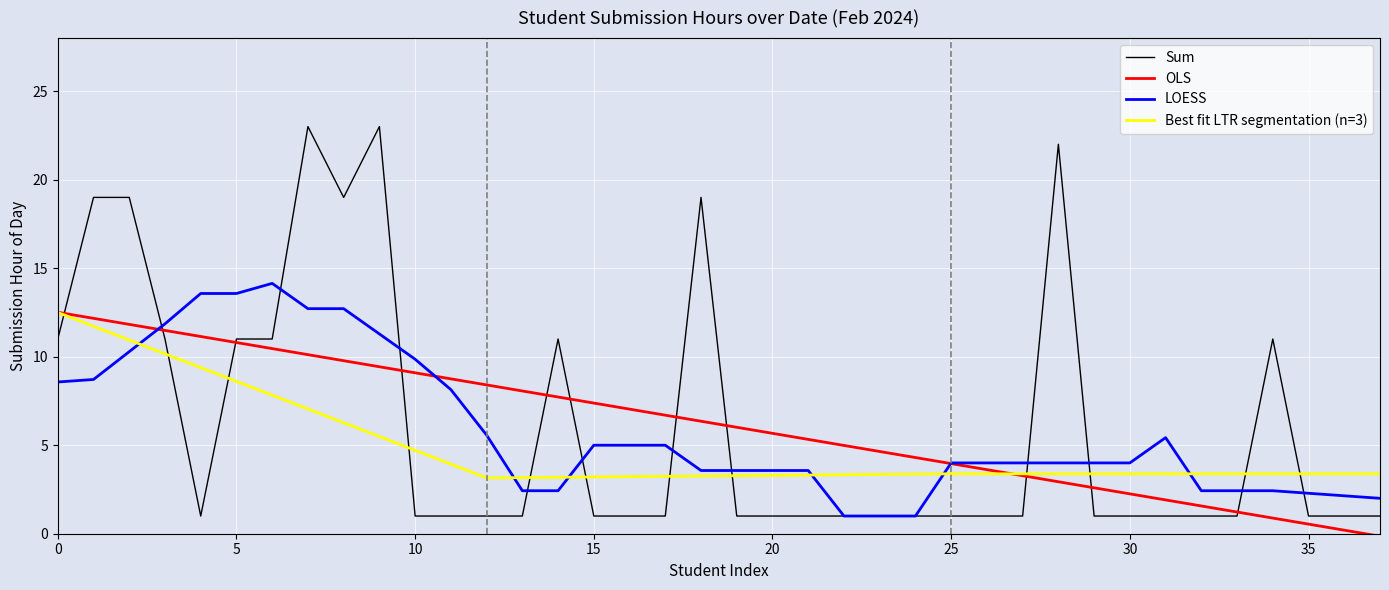

Does the chart display data point markers on the line(s)?

No